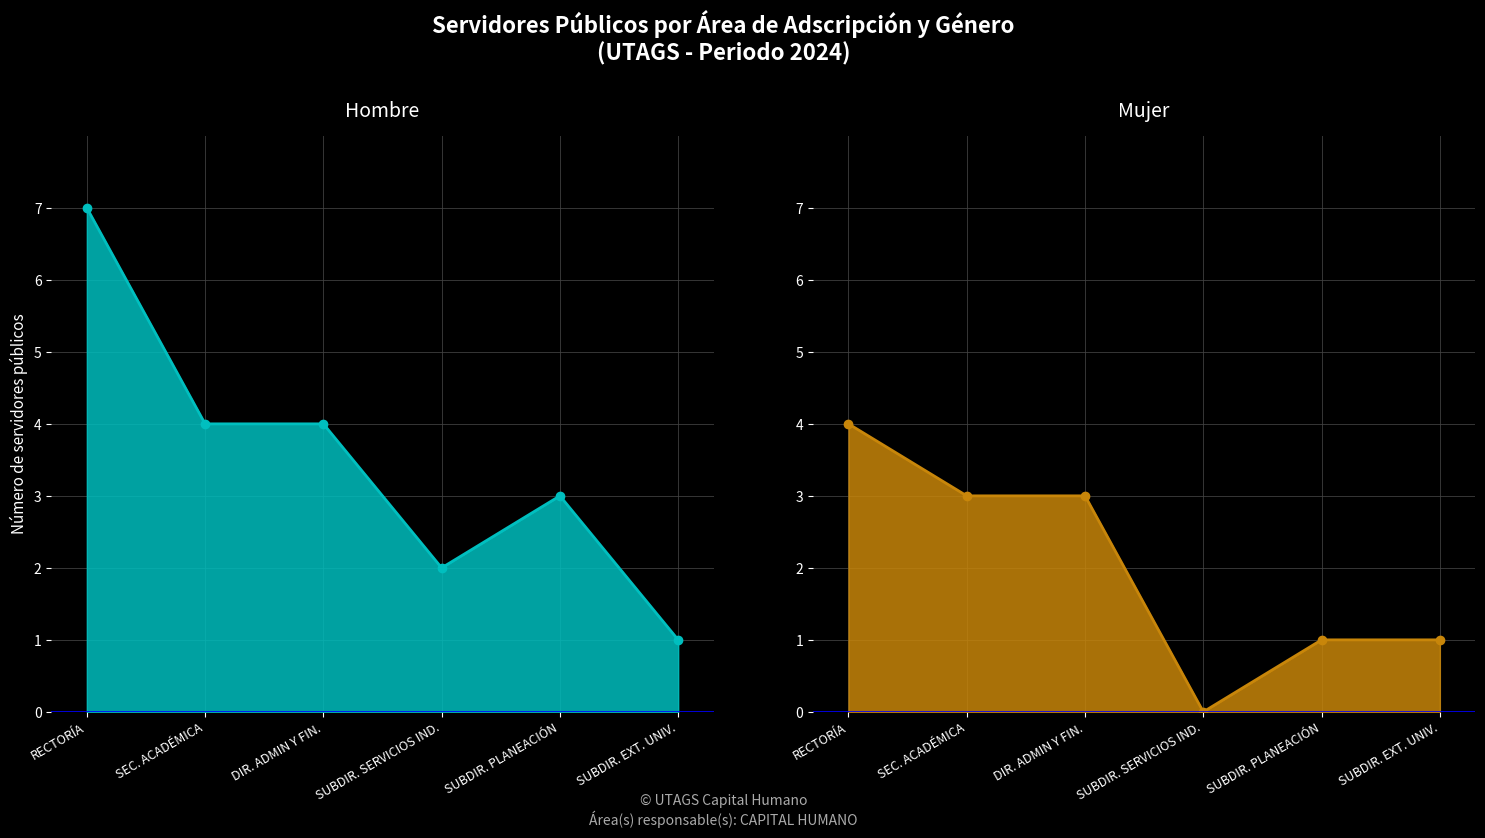

List the labels in order of Hombre value, smallest first.

SUBDIR. EXT. UNIV., SUBDIR. SERVICIOS IND., SUBDIR. PLANEACIÓN, SEC. ACADÉMICA, DIR. ADMIN Y FIN., RECTORÍA